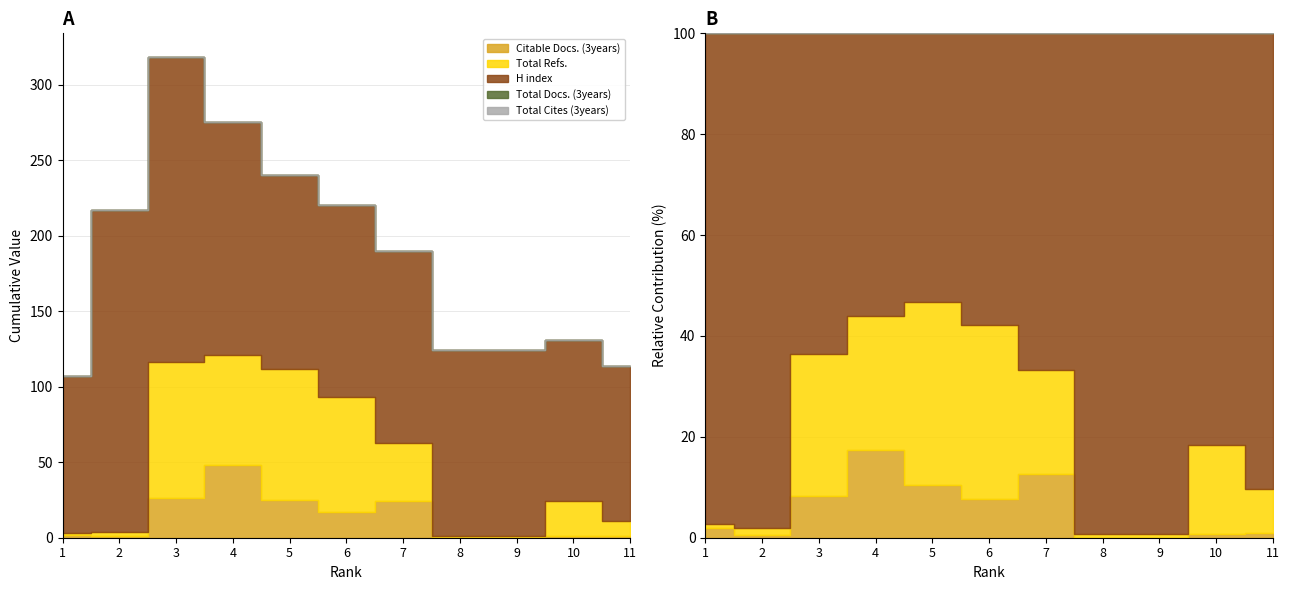

What are all the series names shown in the legend?

Total Docs. (3years), Total Cites (3years), Citable Docs. (3years), Total Refs., H index